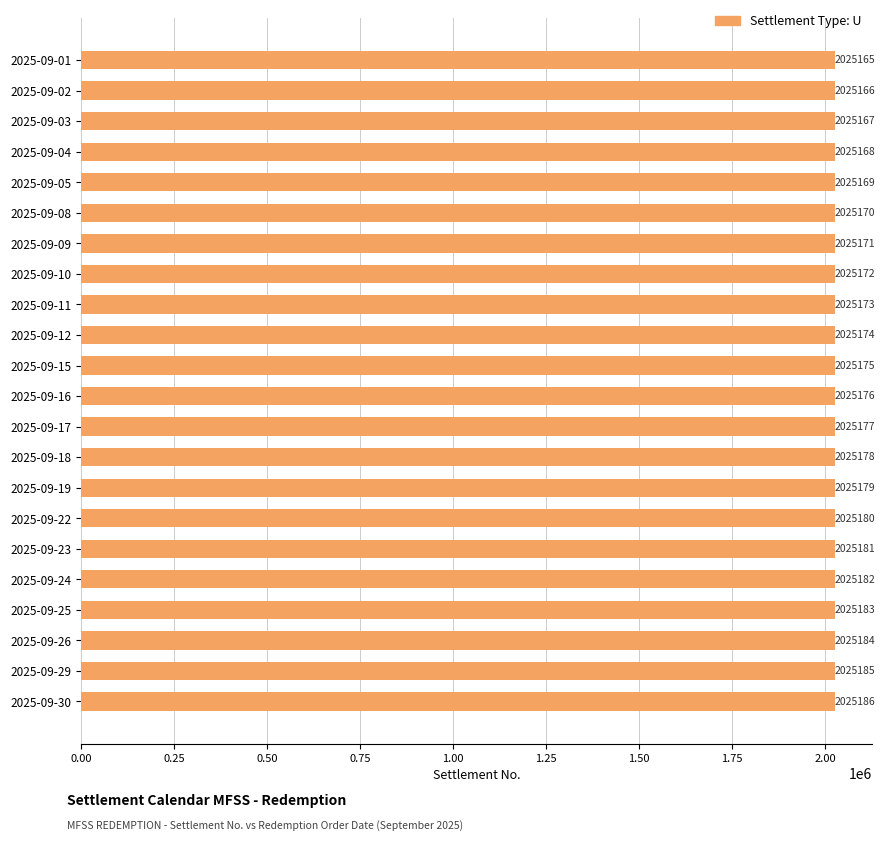

Read the value at 2025-09-03, to the nearest 5.

2025165